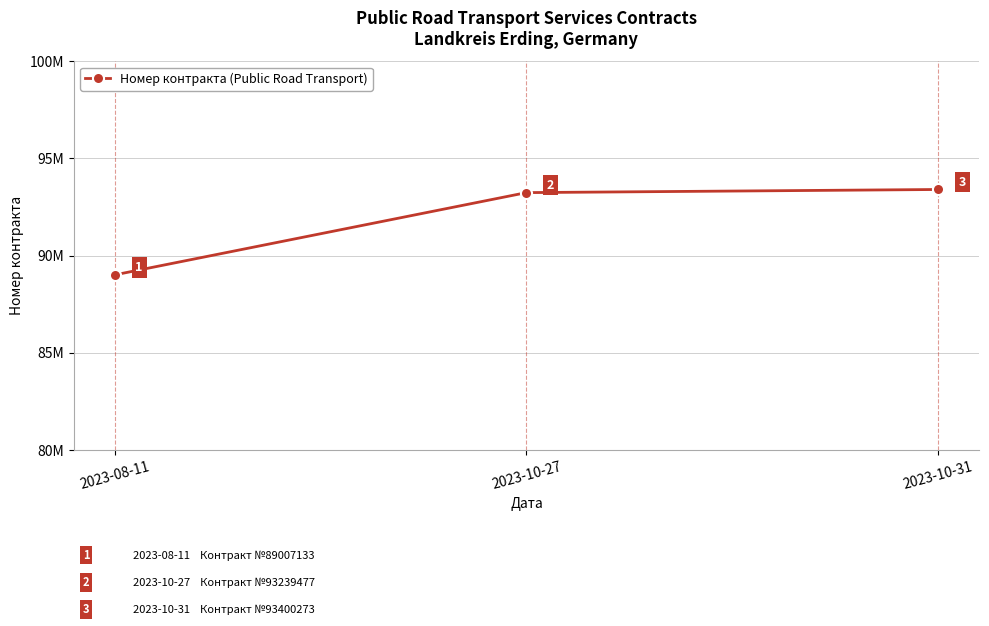

Is this an area chart (filled region under the line)?

No